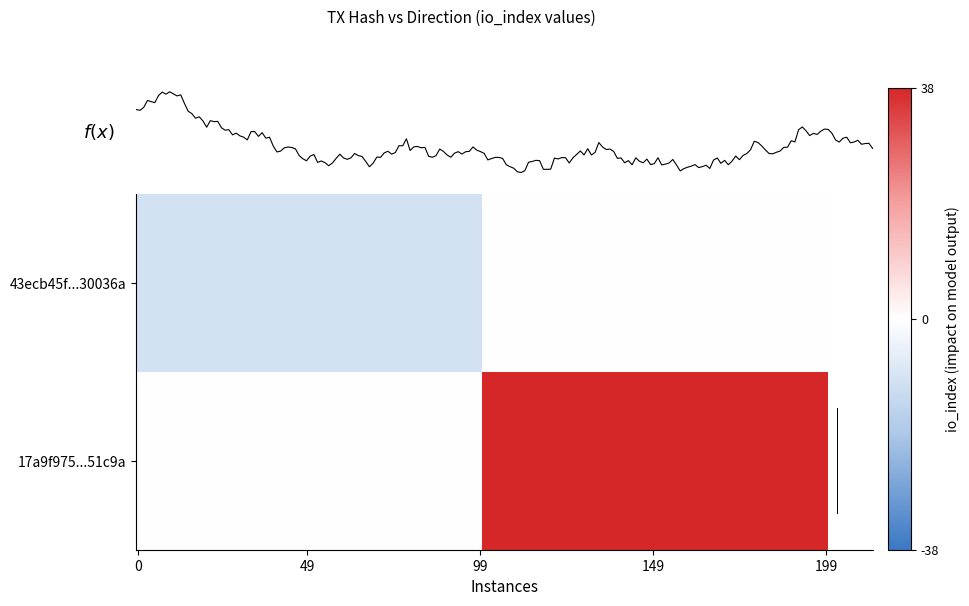

What is the smallest value displayed?

-1